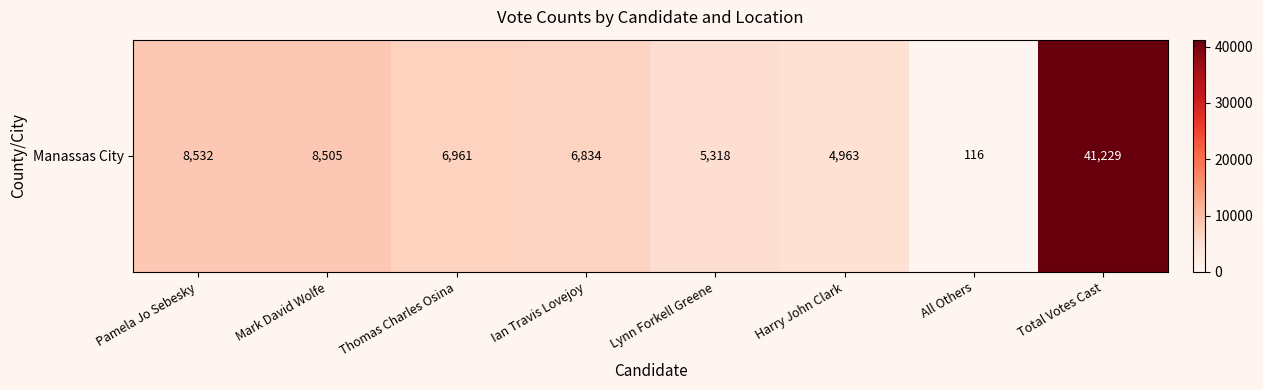

What is the sum of all values?

82458